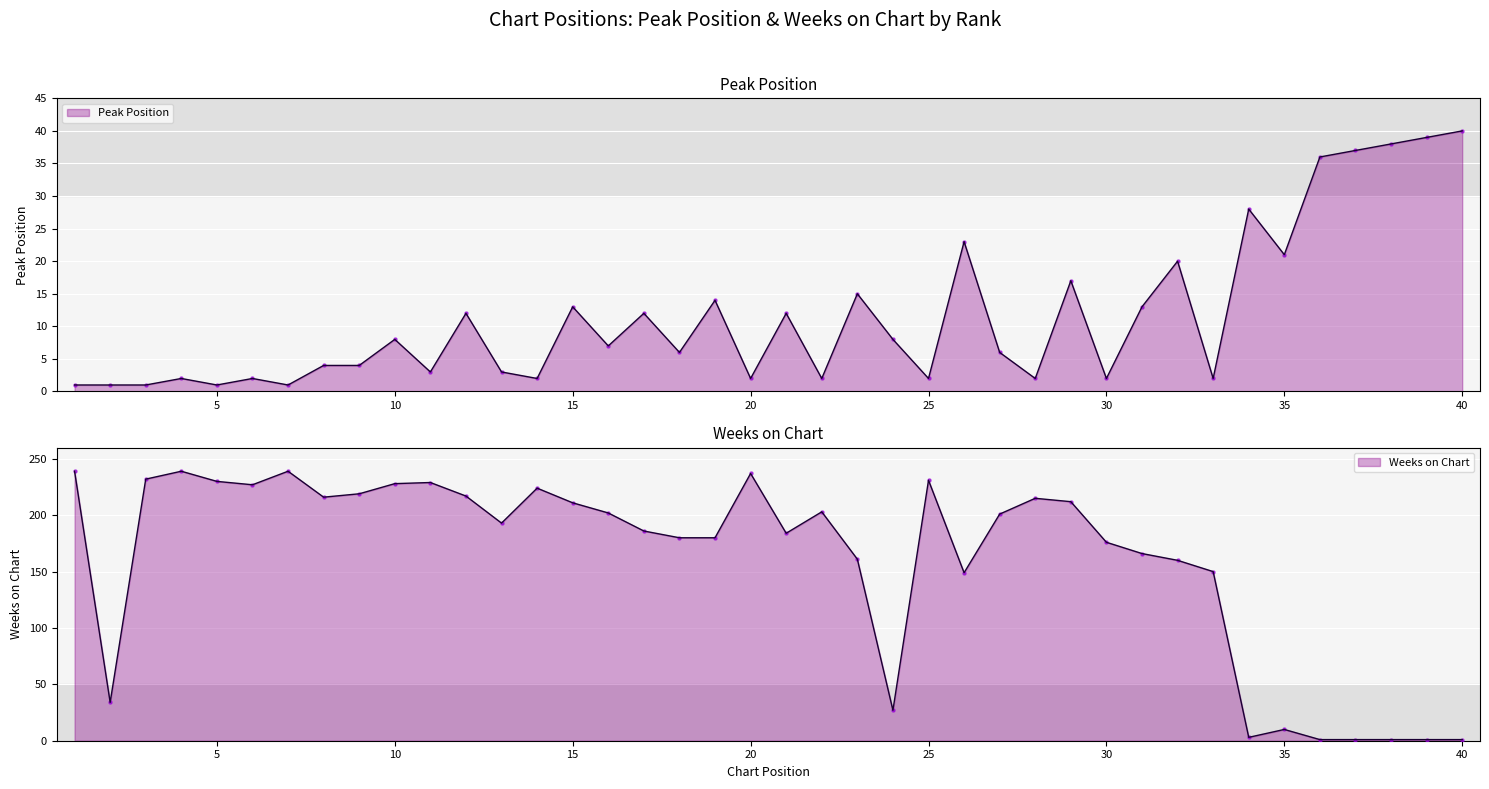

At which category is the sum across all series the highest?

4